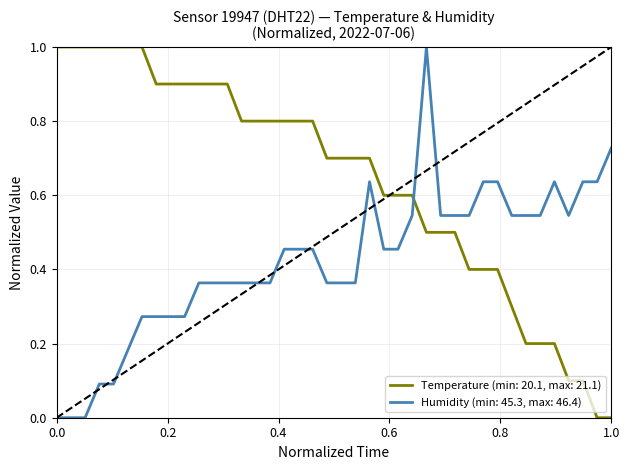

What is the maximum value for Temperature (min: 20.1, max: 21.1)?

1.0